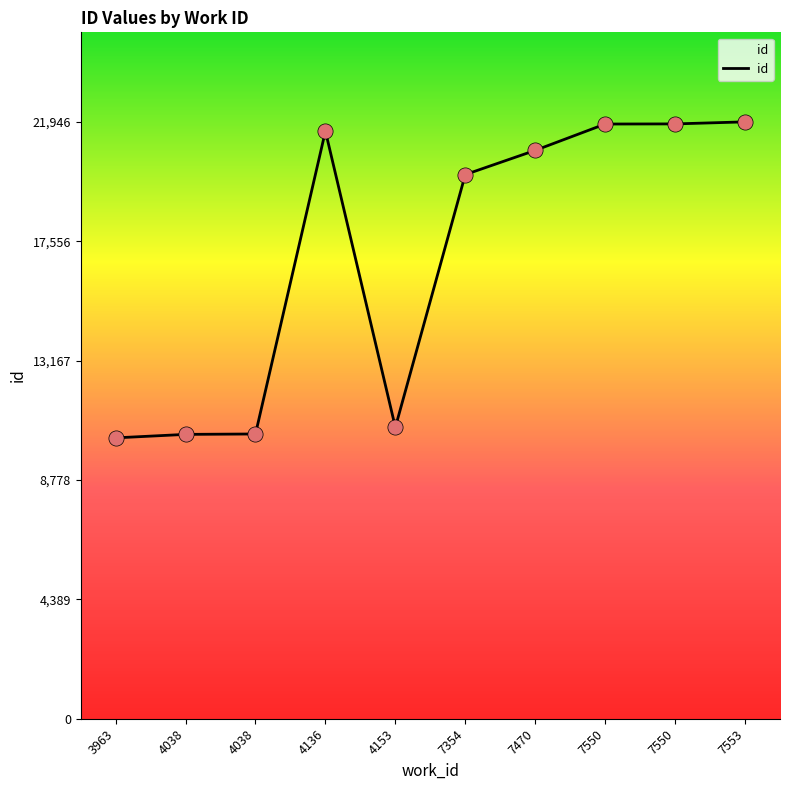

Which has a higher value, 7550 or 4038?

7550